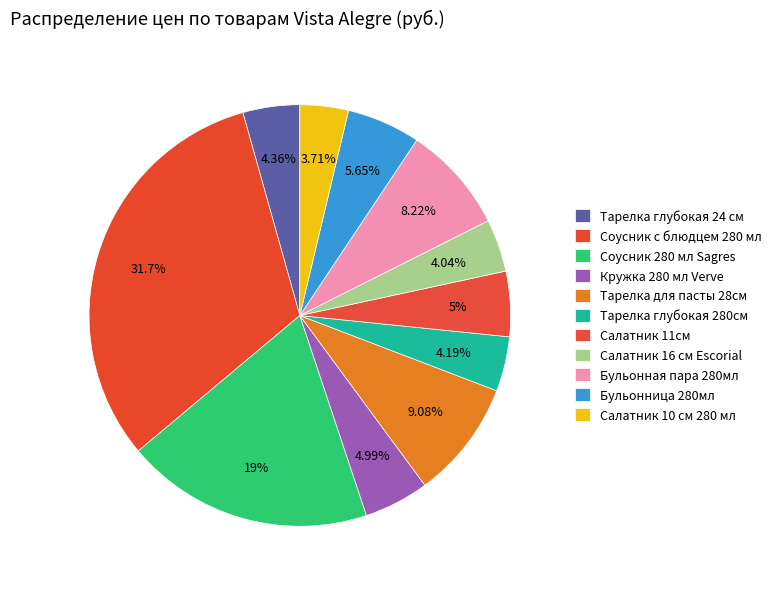

Combined, what portion of the pie is Бульонница 280мл and Тарелка глубокая 280см?

9.8%